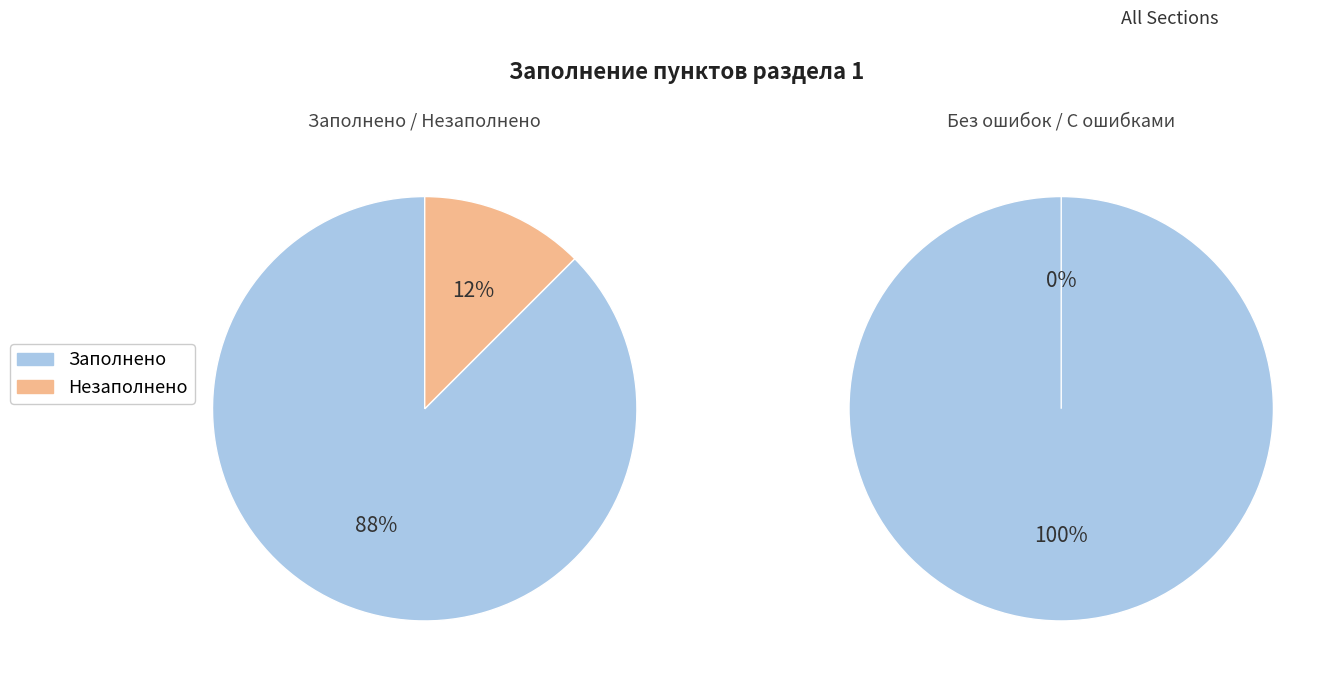

Is it true that 9 is 18% of the pie?

False